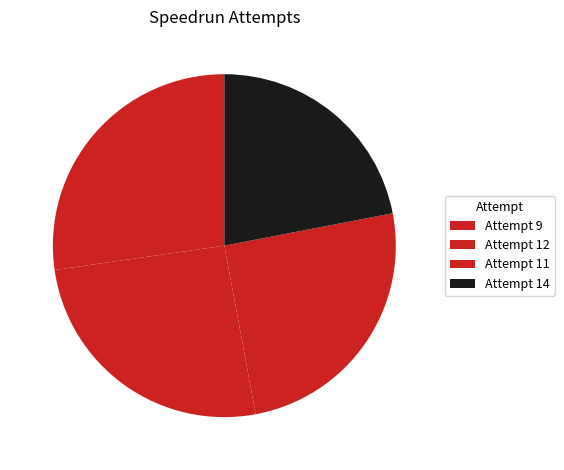

To the nearest percent, what is the difference between the Attempt 14 and Attempt 11 slice percentages?

3%